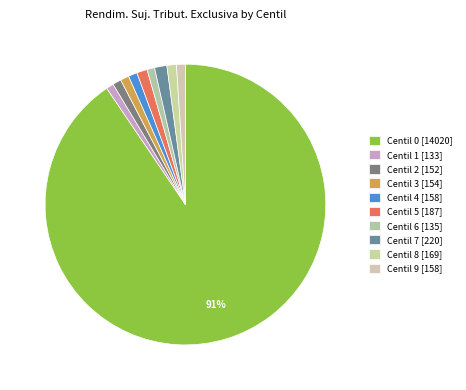

Count the number of slices in the pie.

10